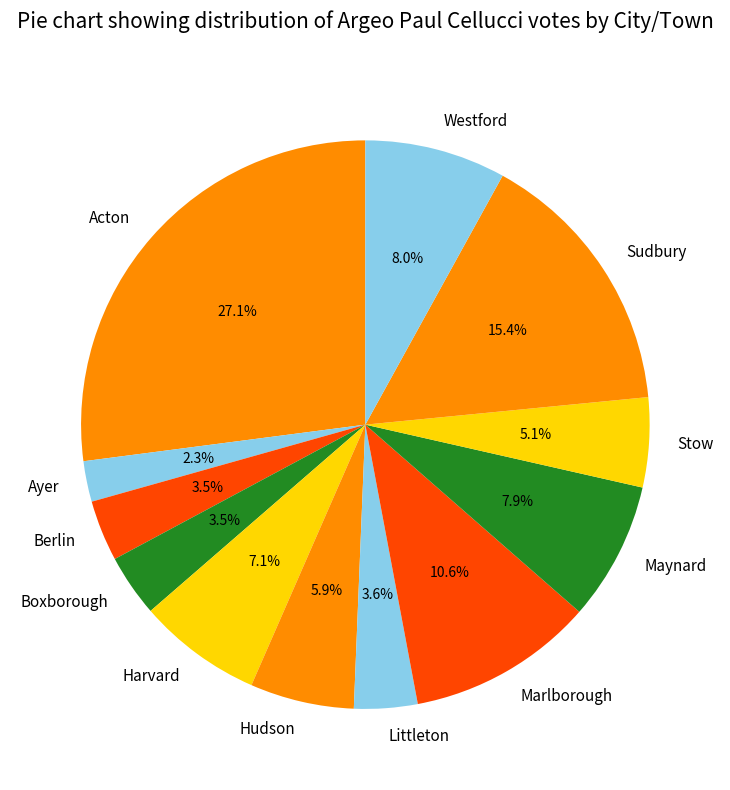

Is the sum of Marlborough and Boxborough greater than half?

No